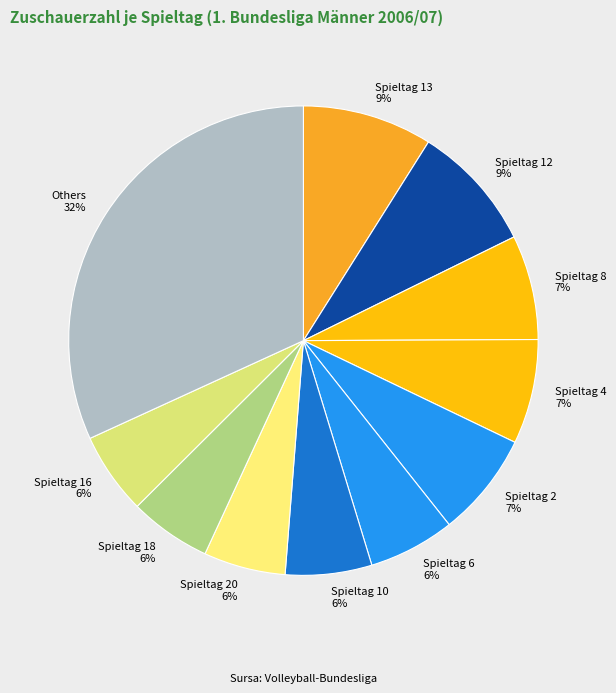

To the nearest percent, what portion does Spieltag 13 represent?

9%